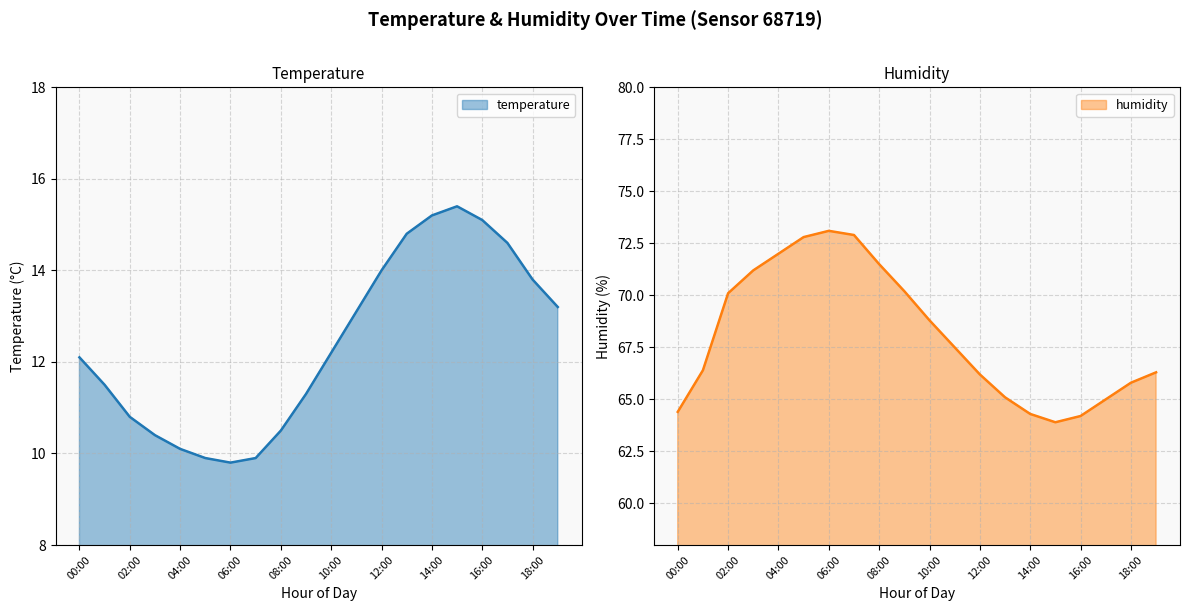

What is the lowest value of the temperature series?

9.8